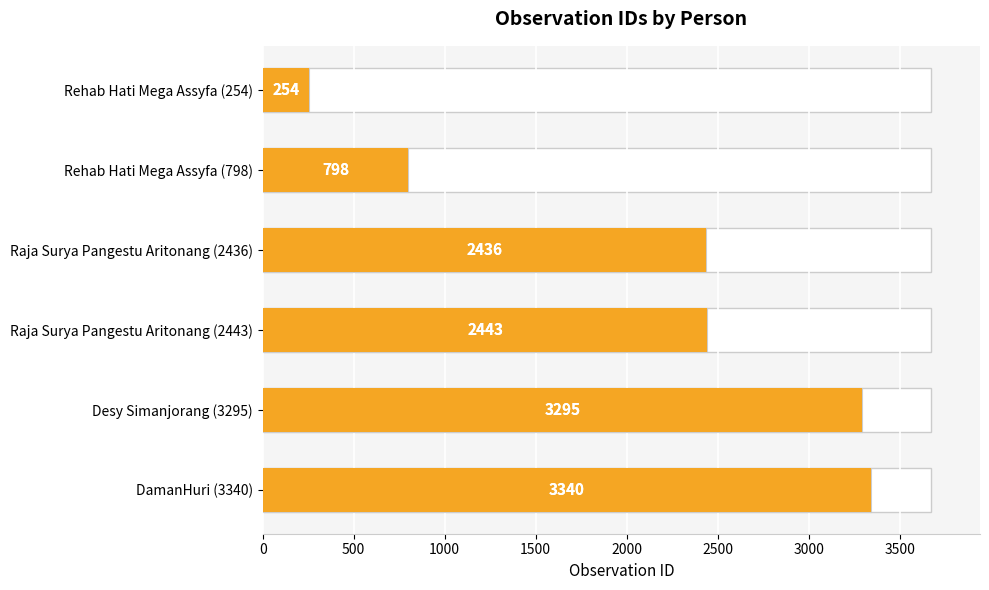

What is the change in value from Rehab Hati Mega Assyfa (254) to DamanHuri (3340)?

+3086